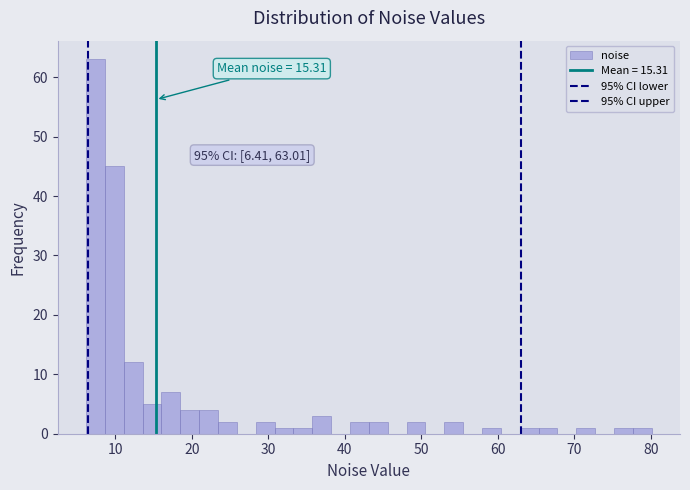

Around what value on the x-axis is the tallest bar? Give the approximate position of its centre, as read against the axis.

7